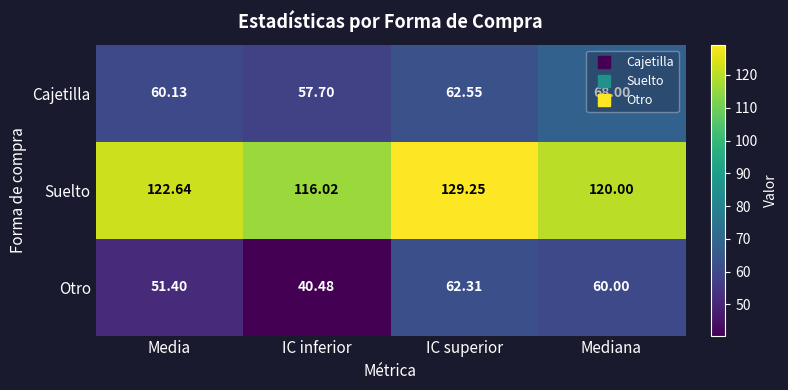

Count the number of data series in this chart.

3